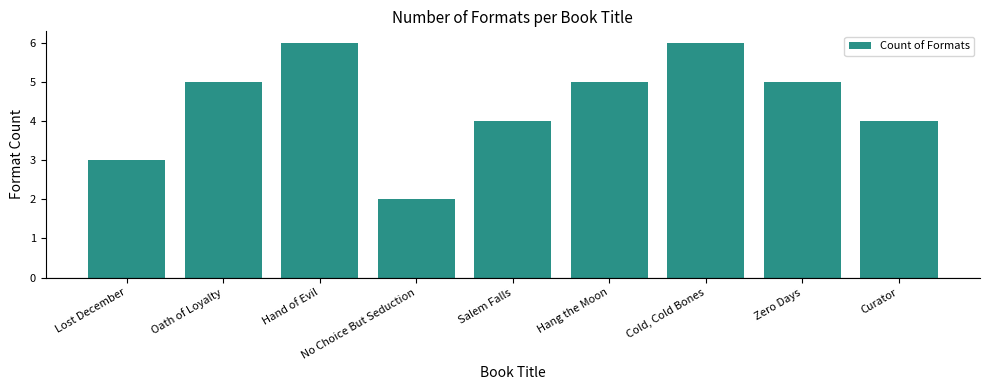

What is the change in value from Hang the Moon to Cold, Cold Bones?

+1